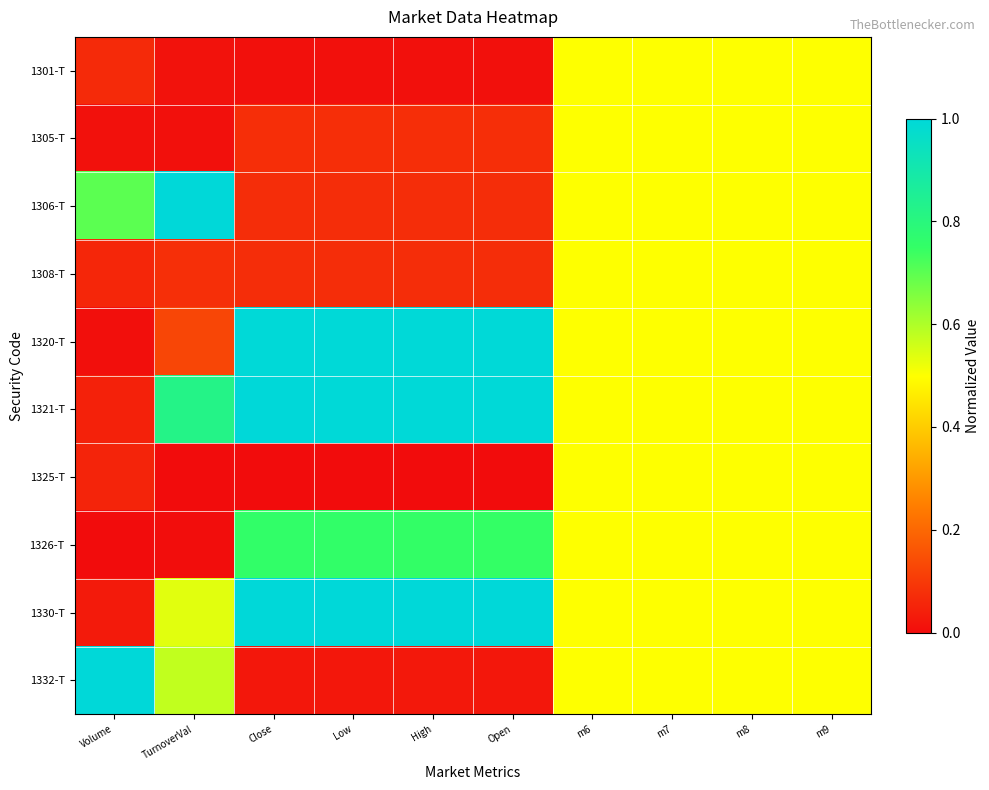

Which series has the largest range (max minus min)?

1320-T